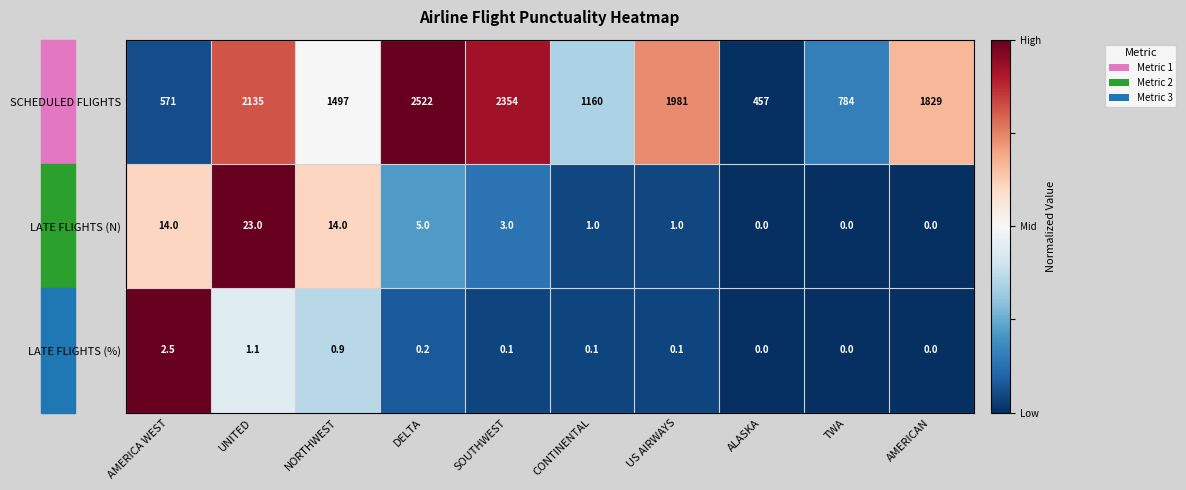

The LATE FLIGHTS (%) series shows 0.2 at SOUTHWEST. True or false?

False